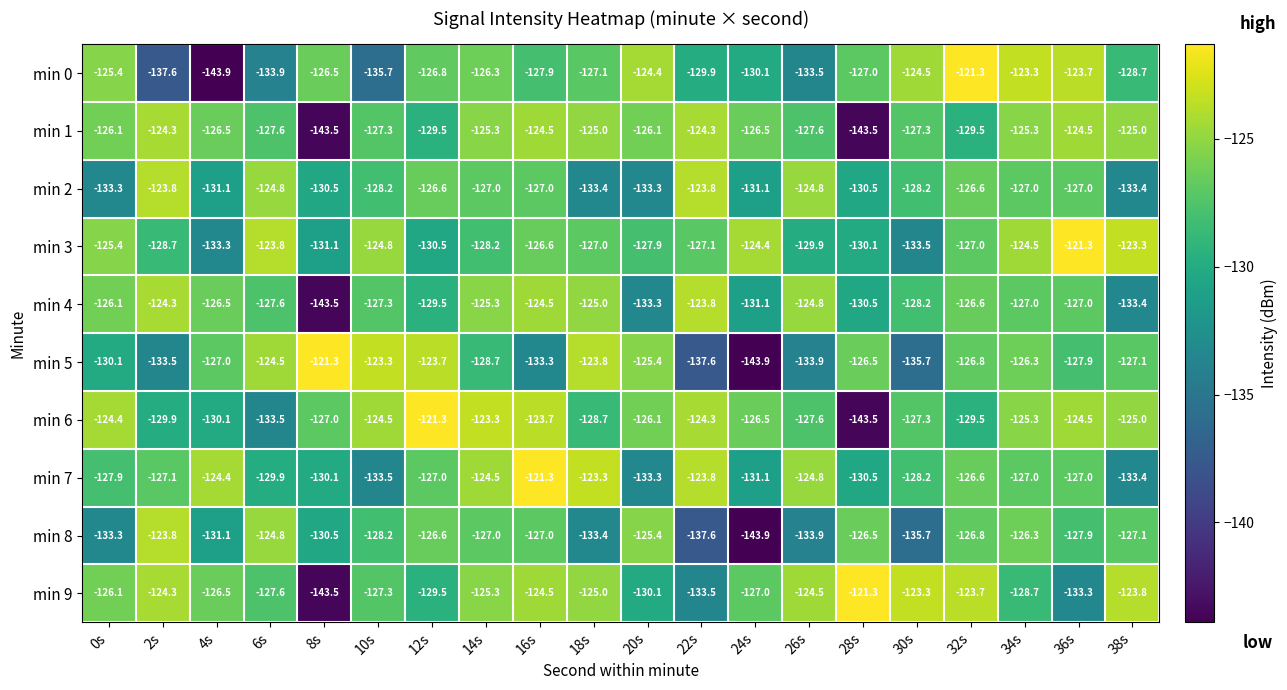

What is the difference between the highest and lowest values at 16s?

12.0